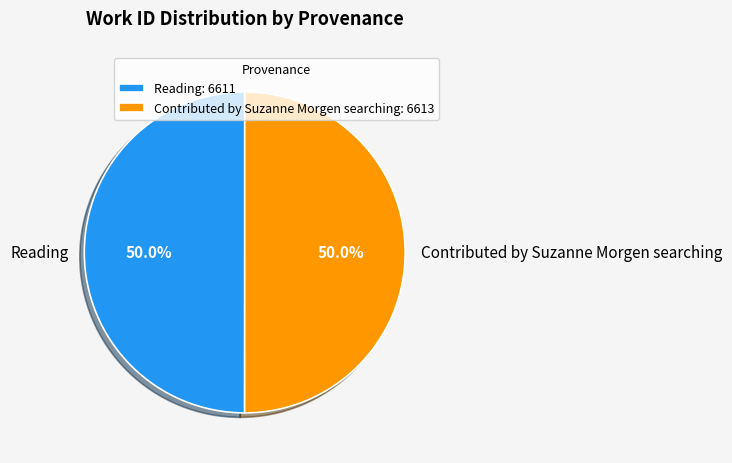

What is the ratio of the value at Contributed by Suzanne Morgen searching to the value at Reading?

1.0